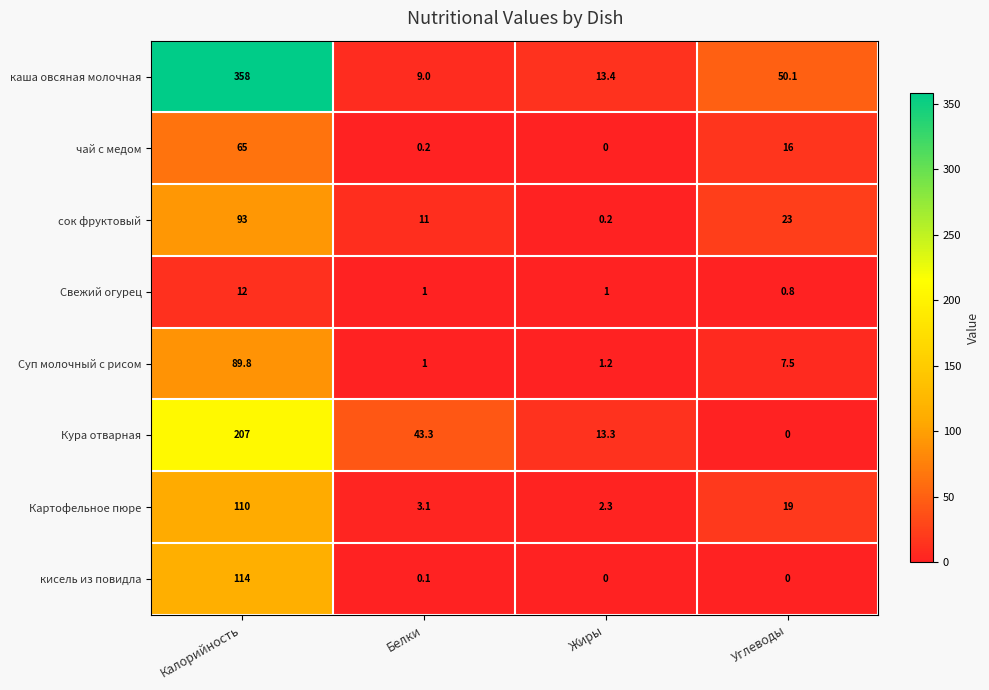

Between Калорийность and Белки, which series saw the biggest shift?

каша овсяная молочная